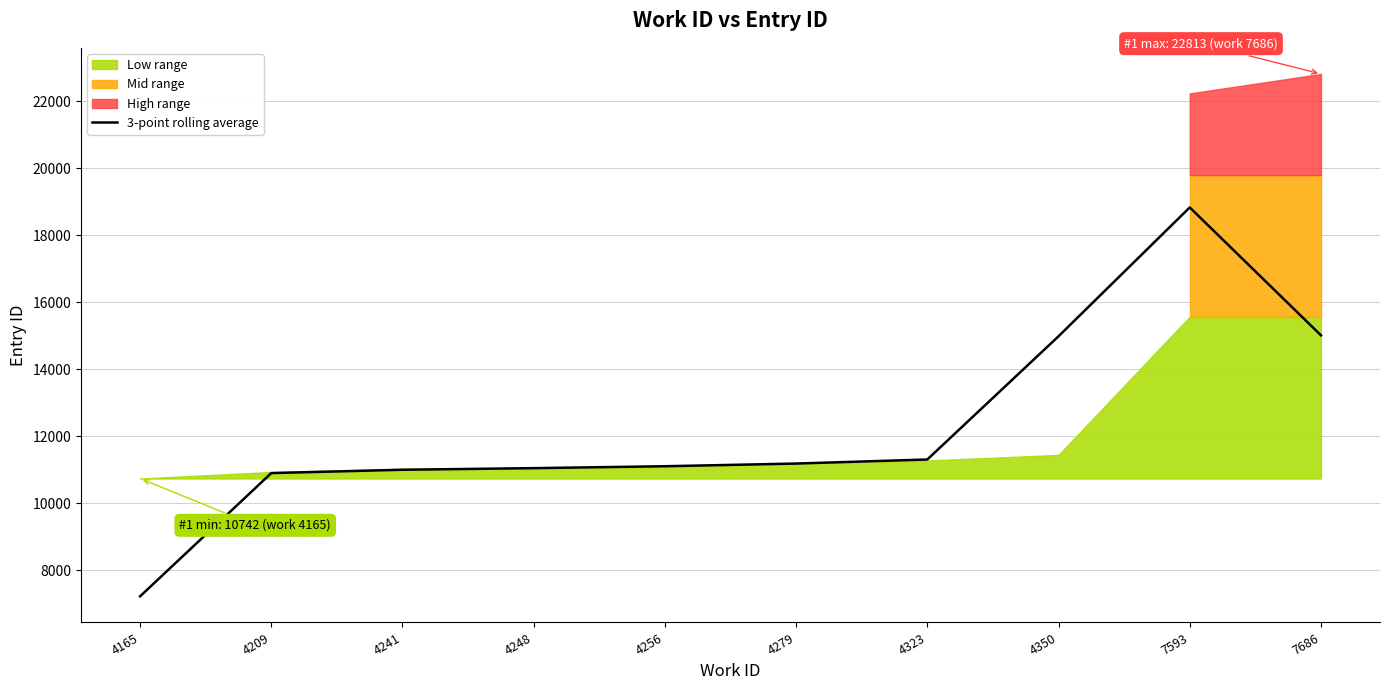

Where does the data first go above 11188?

4279